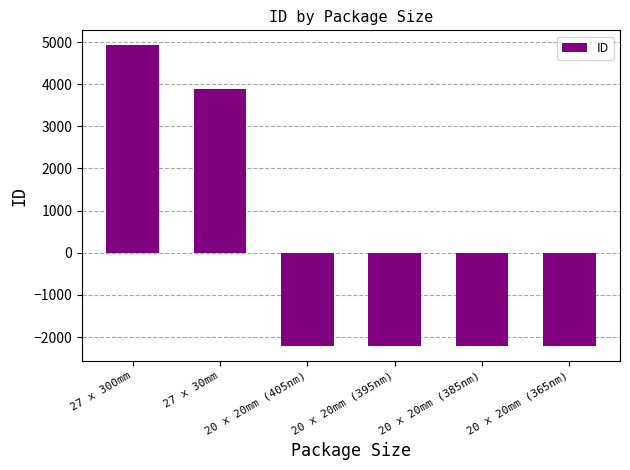

What is the difference between the second highest and minimum values?

6092.0